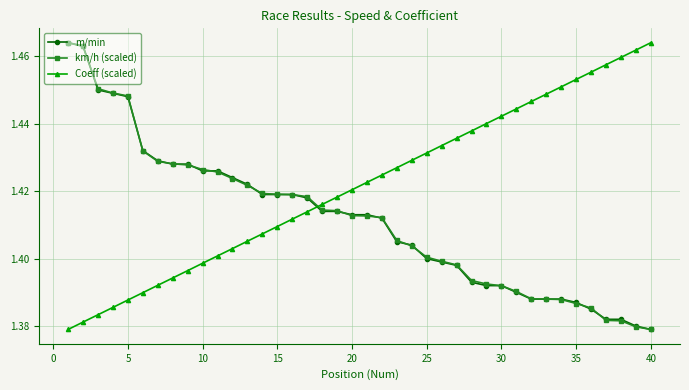

True or false: Coeff (scaled) and km/h (scaled) cross at least once.

True